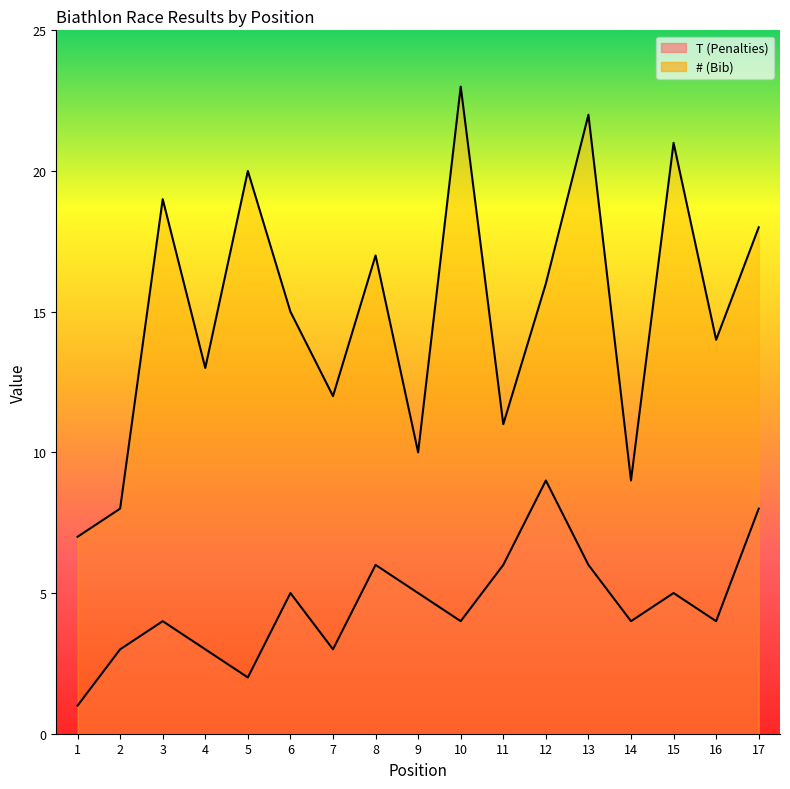

Is the value of # (Bib) at 13 greater than the value of T (Penalties) at 13?

Yes